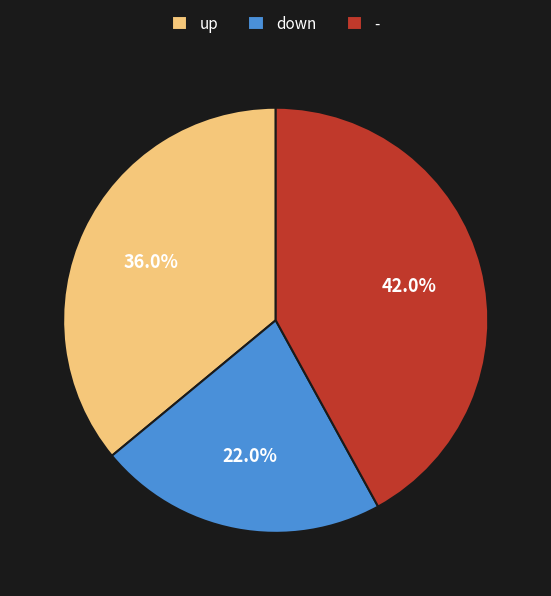

Does any single category account for the majority?

No